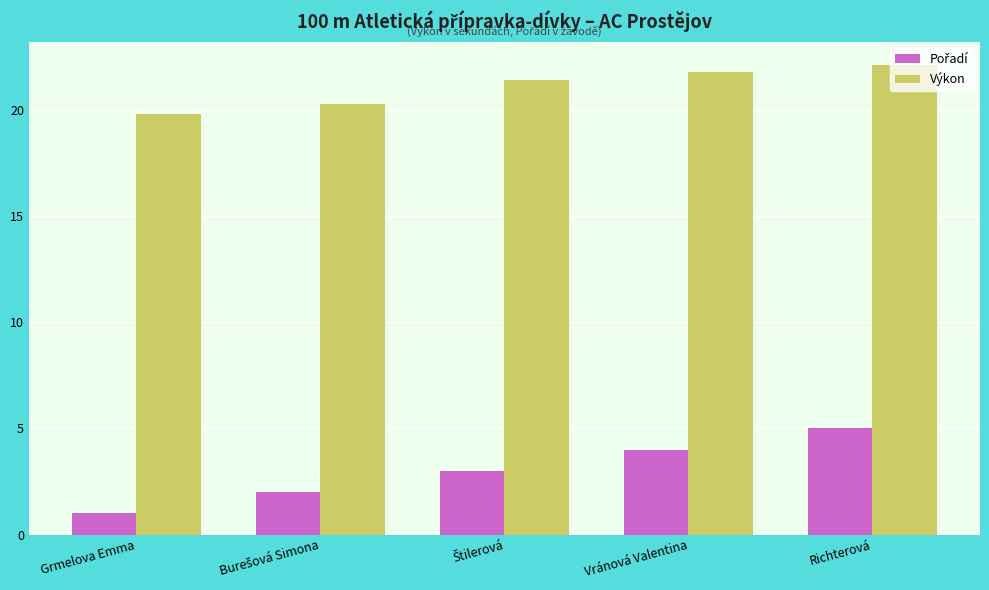

At how many categories does at least one series exceed 16?

5